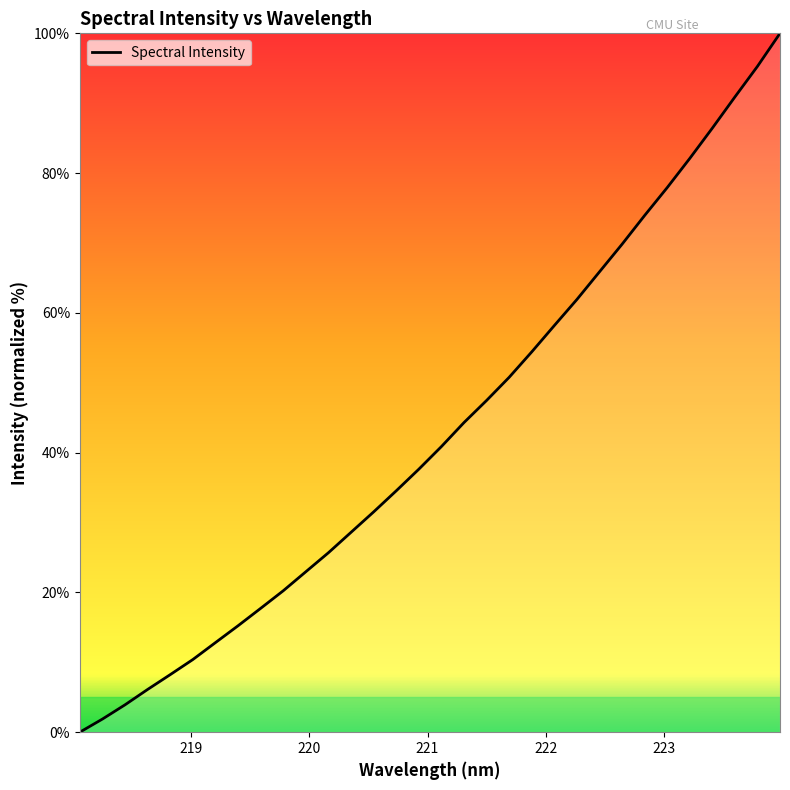

What is the difference between the maximum and minimum values?

100.0